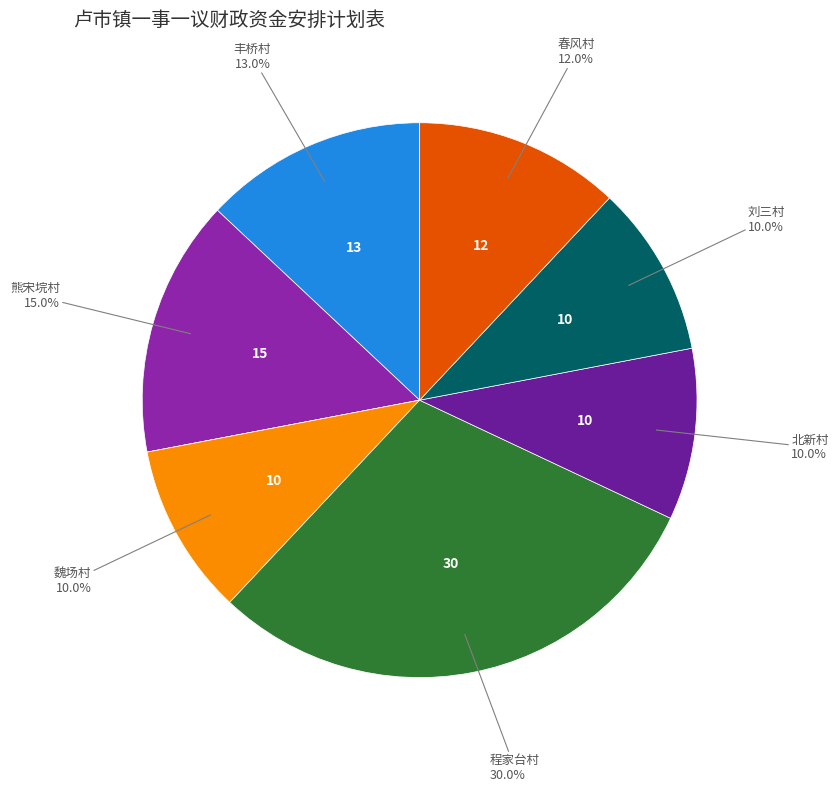

Is there a majority slice in this chart?

No